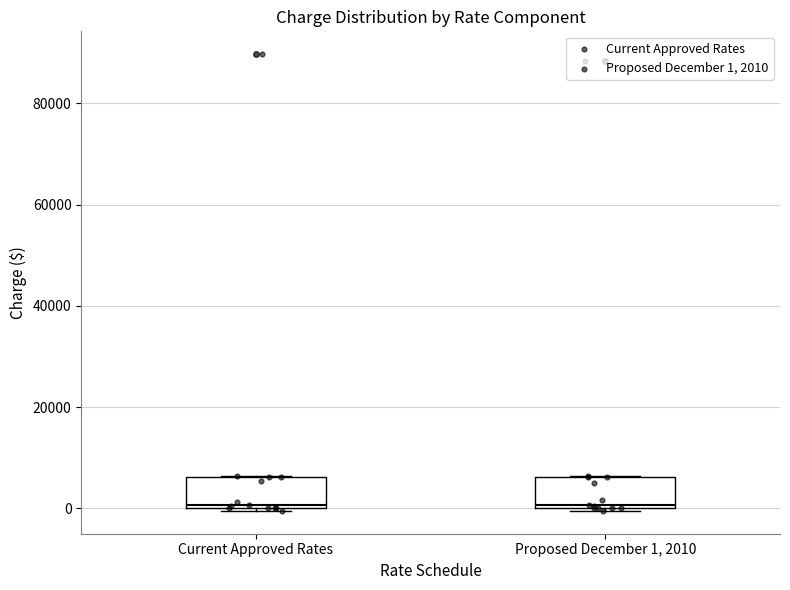

Reading left to right, read every box against the y-axis: the position of its median line, the range the box covers, and the ends of its whiskers. The values are not printed on the chart, so give them approximately, as read against the axis.

Current Approved Rates: median 0, box 0 to 6000, whiskers 0 to 6000
Proposed December 1, 2010: median 0, box 0 to 6000, whiskers 0 to 6000